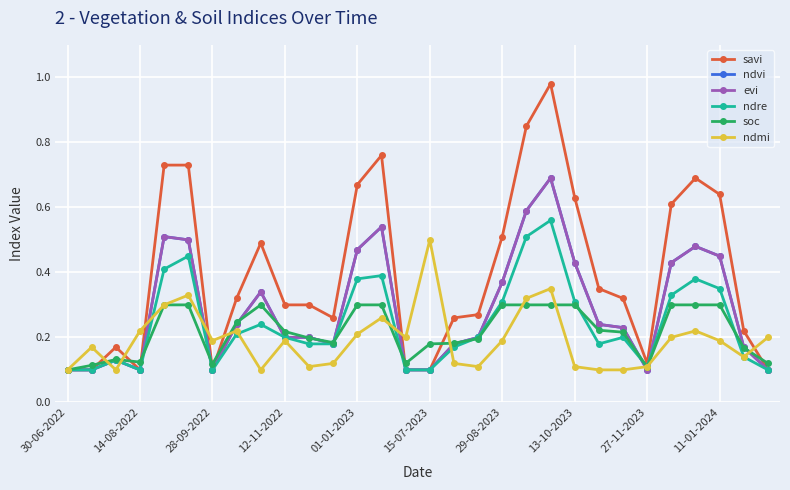

Which category has the lowest value across all series?

30-06-2022